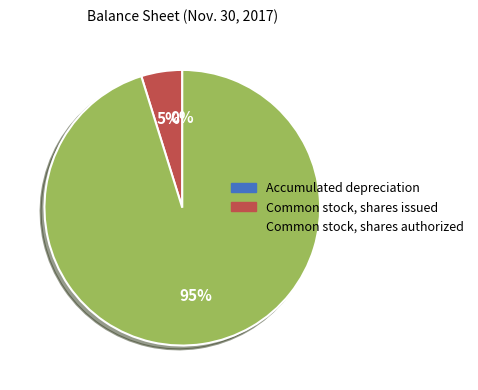

What is the largest slice in the pie chart?

Common stock, shares authorized